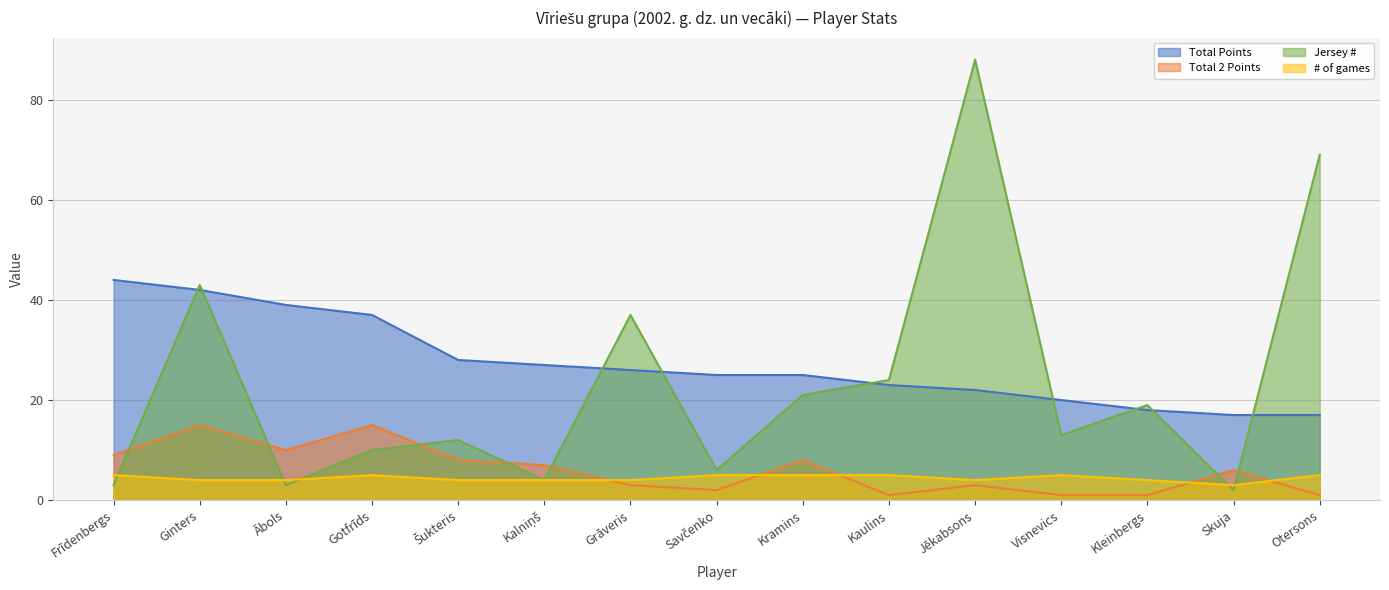

What is the difference between the maximum and minimum values in the # of games series?

2